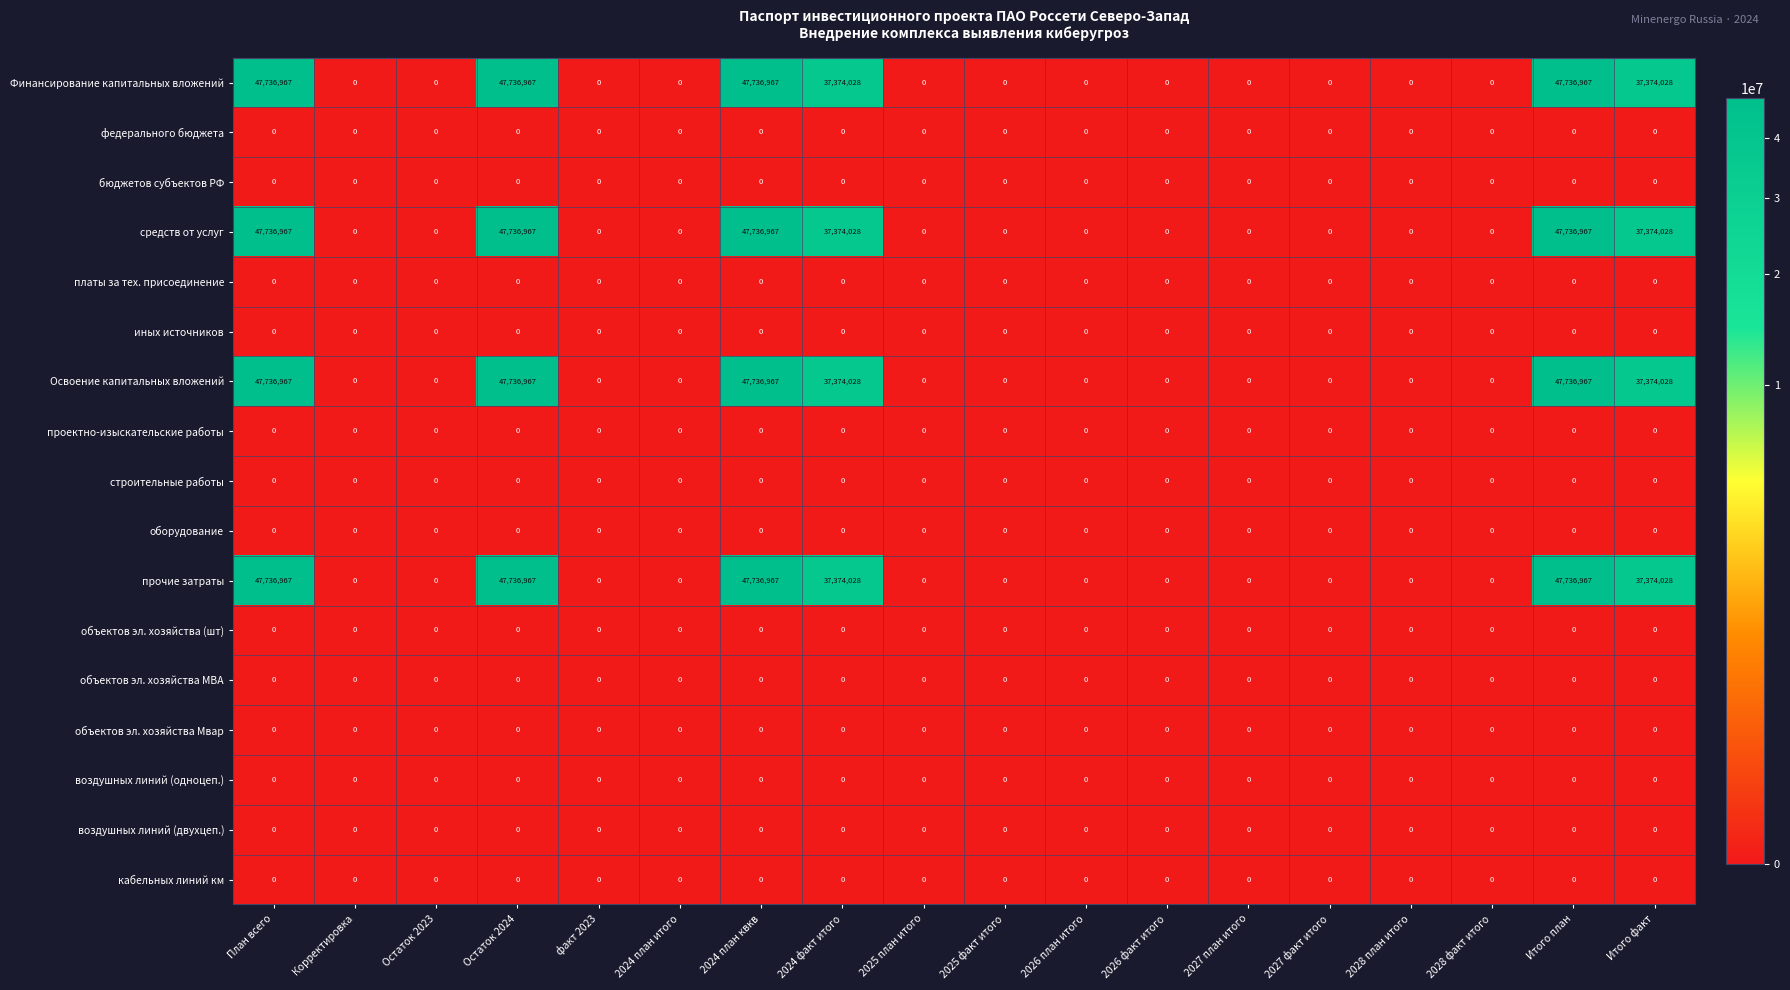

Is the value of средств от услуг at 2027 план итого greater than the value of прочие затраты at Остаток 2024?

No